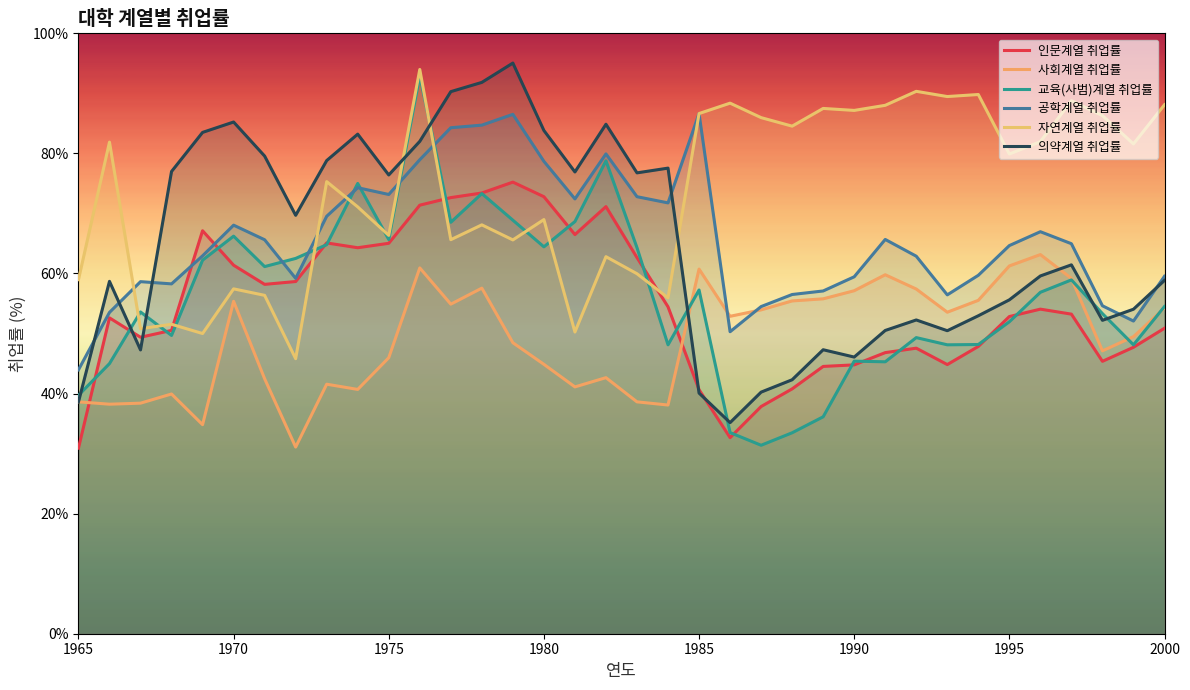

Which series has the widest spread of values?

교육(사범)계열 취업률